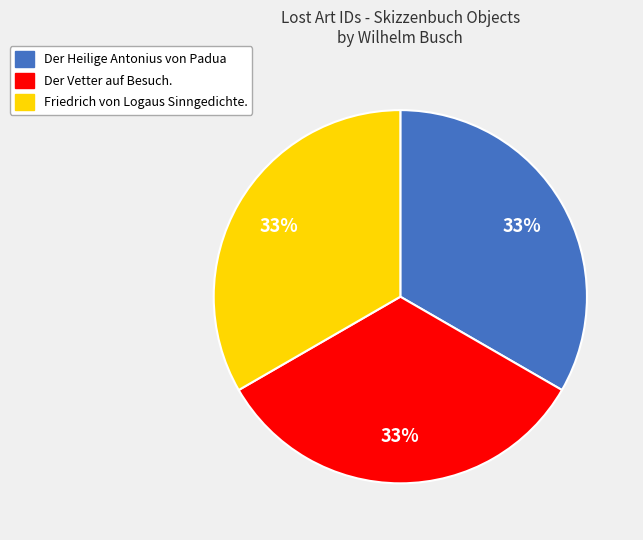

Is there any slice that represents more than half of the pie?

No